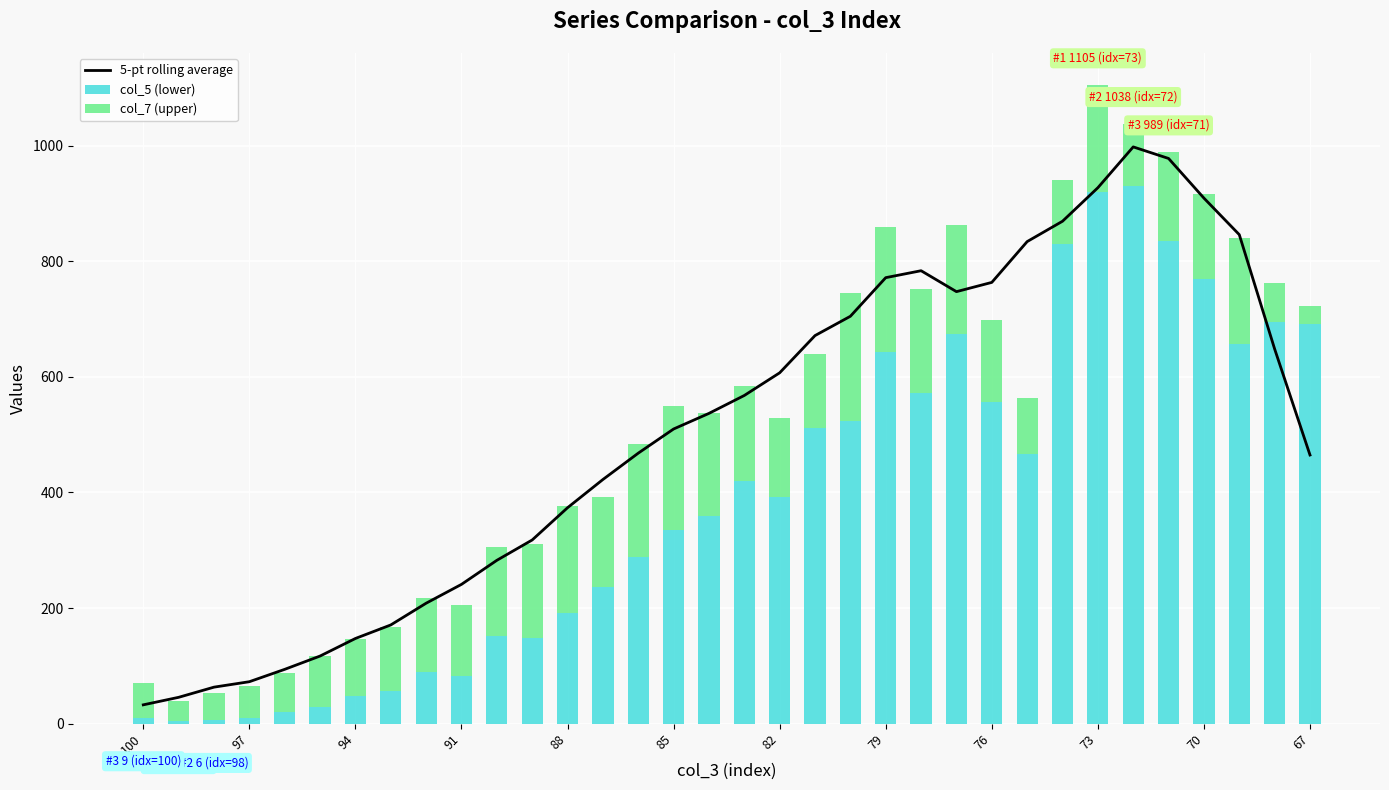

What are all the series names shown in the legend?

5-pt rolling average, col_5 (lower), col_7 (upper)